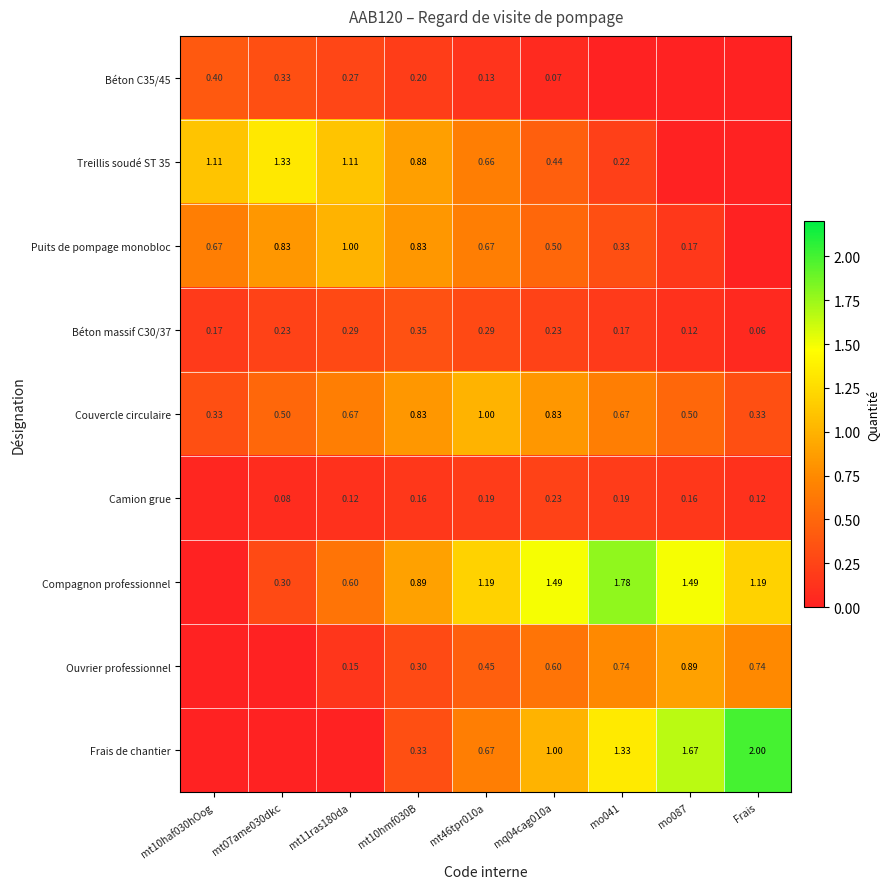

What value does the Treillis soudé ST 35 series have at mt10haf030hOog?

1.1